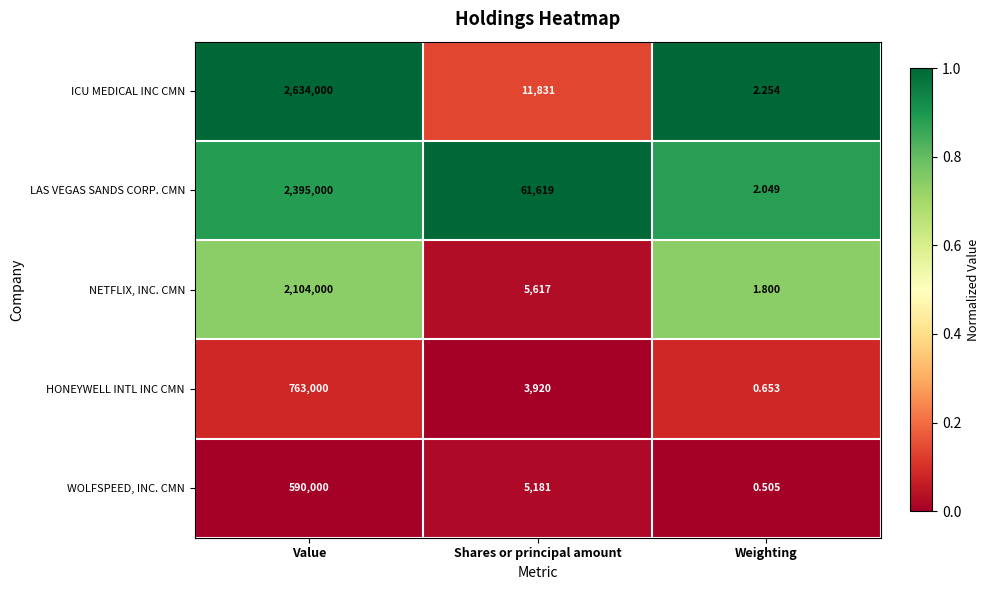

Which series changed the most between Value and Weighting?

ICU MEDICAL INC CMN